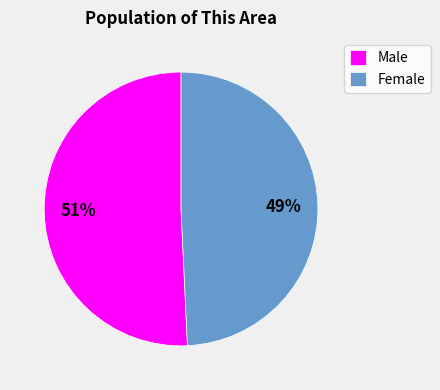

Which category has the smallest portion of the pie?

Female